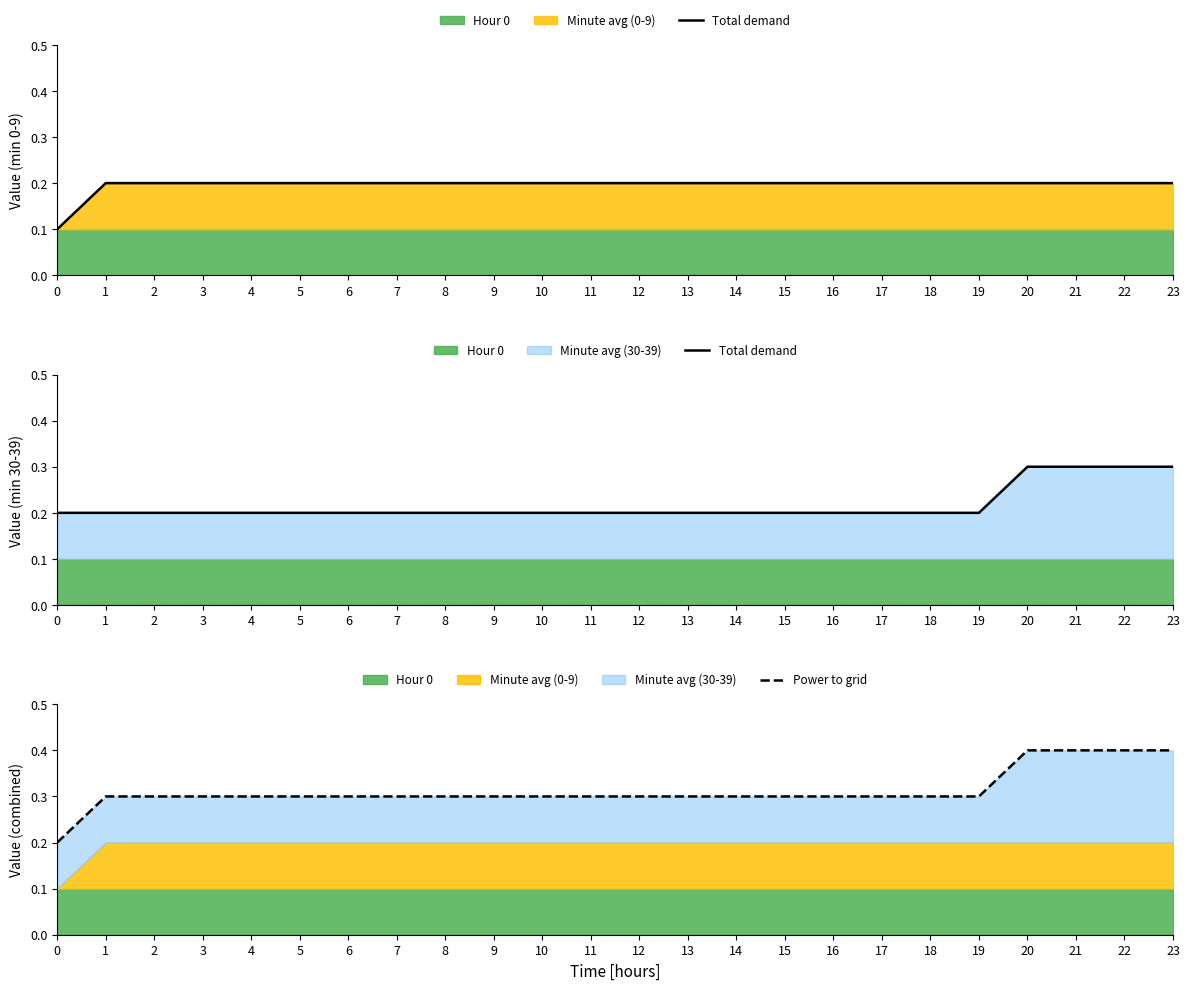

What is the maximum value shown in the chart?

0.4